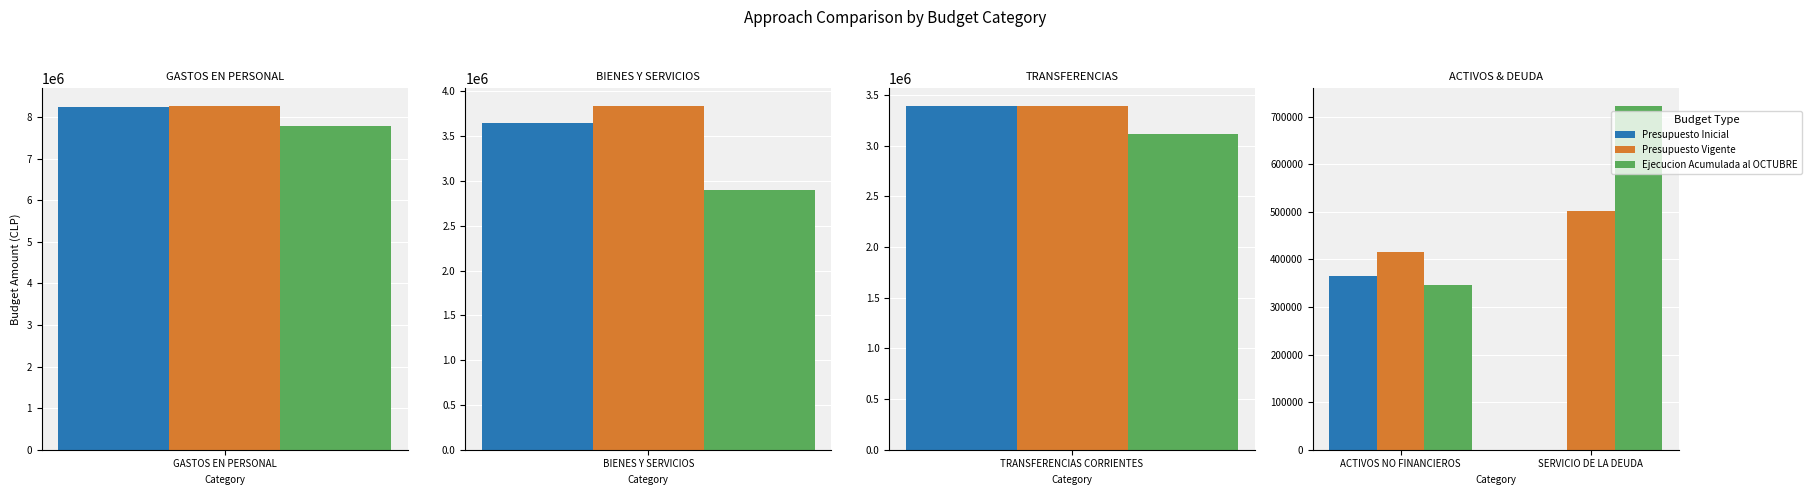

How many series are shown in this chart?

3